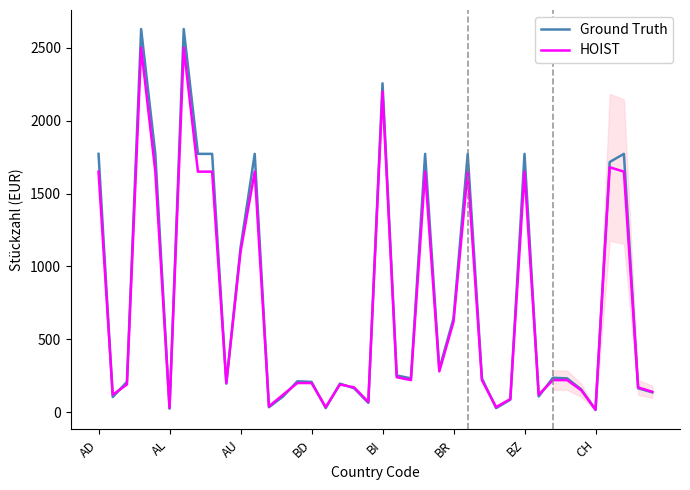

Which series has the widest spread of values?

Ground Truth